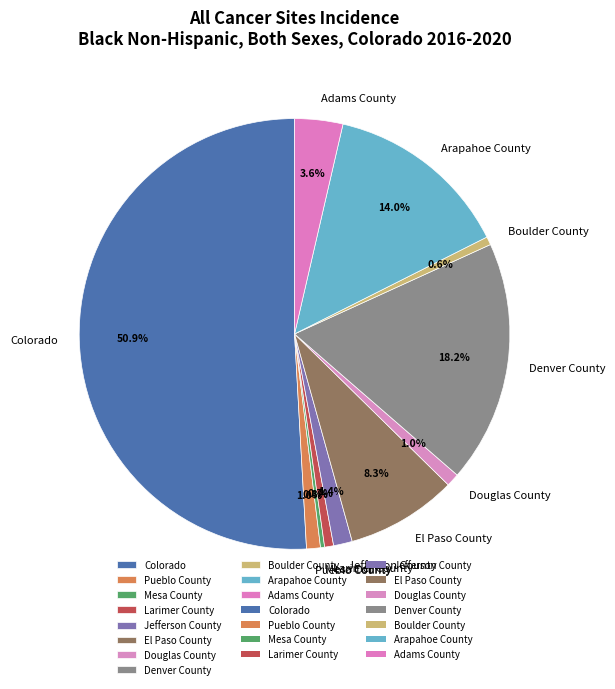

To the nearest percent, what is the difference between the largest and smallest slice percentages?

51%